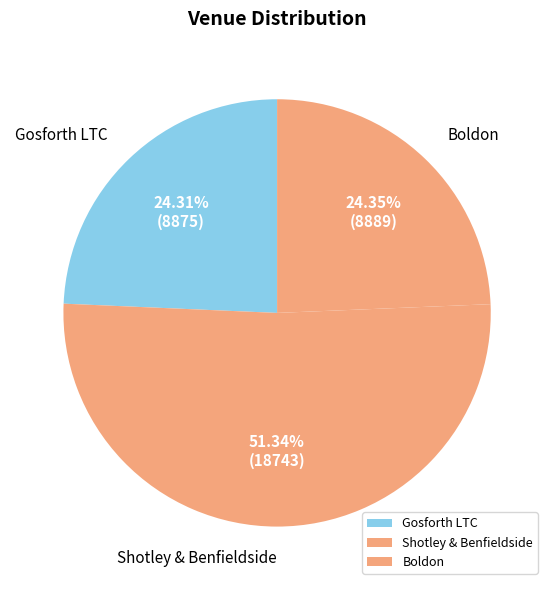

Is there any slice that represents more than half of the pie?

Yes